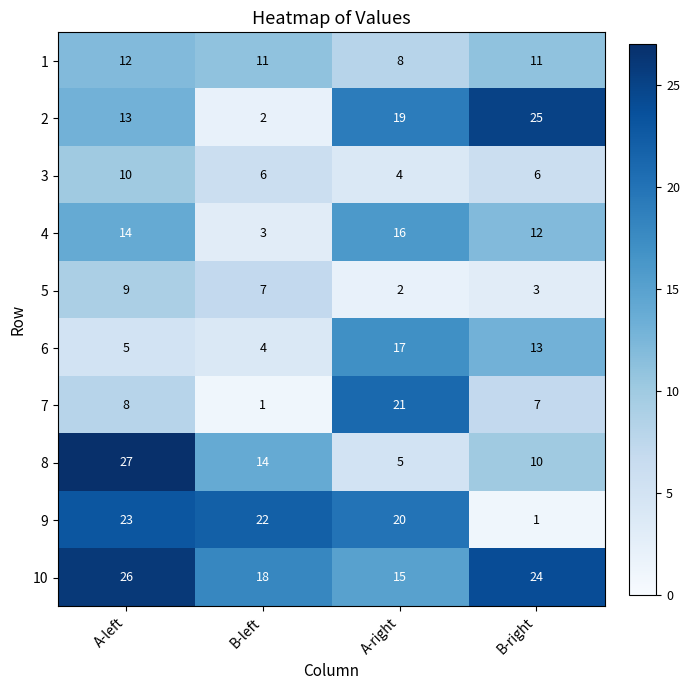

What is the total value across all series at A-right?

127